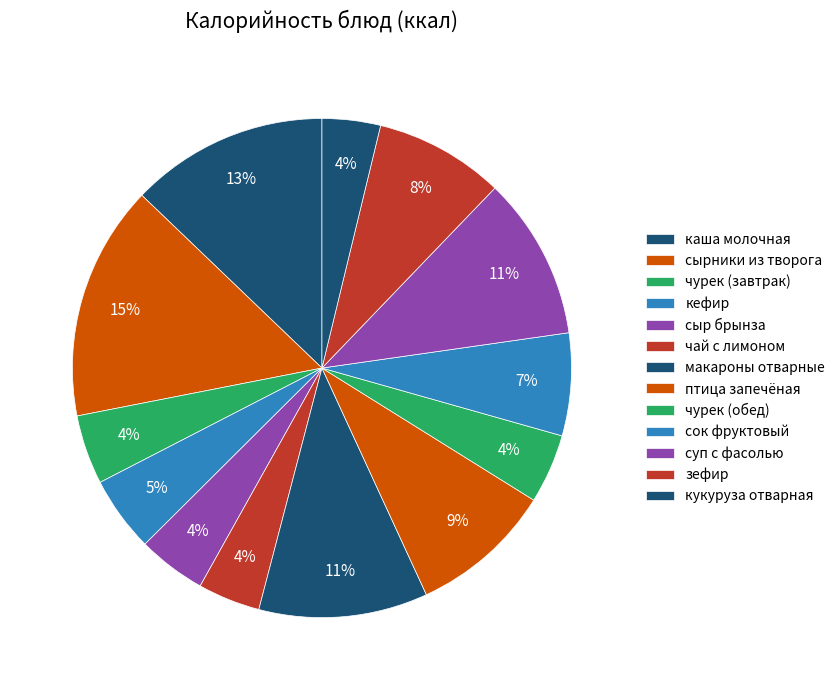

Count the number of slices in the pie.

13